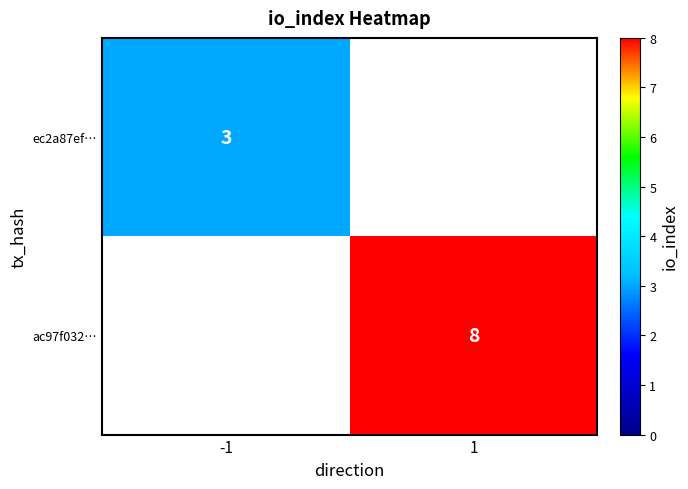

Is it true that ac97f032… equals 8 at 1?

True